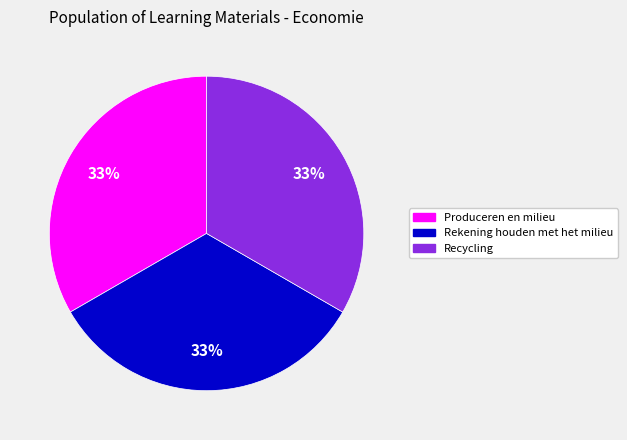

What percentage is the Recycling slice, to the nearest percent?

33%